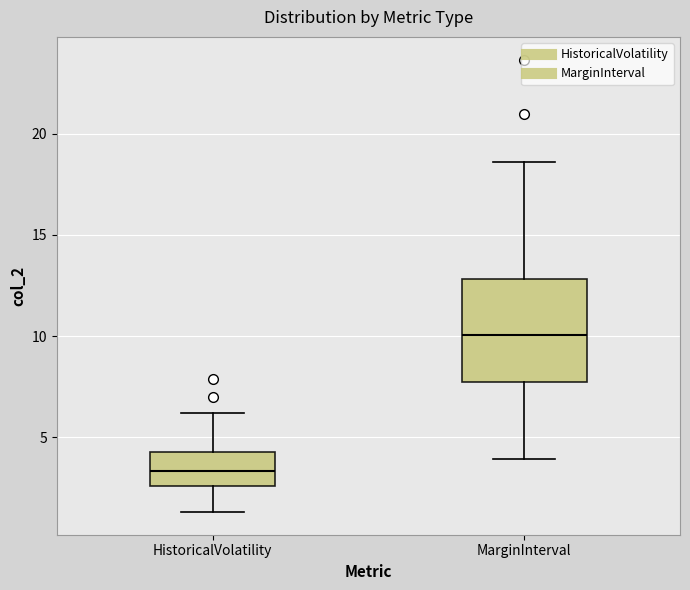

Reading left to right, transcribe this box plot: for each box, give where its median line is, the range the box spans, and where its two whiskers end, as read against the y-axis. The values are not printed on the chart, so give them approximately, as read against the axis.

HistoricalVolatility: median 3.5, box 2.5 to 4.5, whiskers 1.5 to 6.0
MarginInterval: median 10.0, box 7.5 to 13.0, whiskers 4.0 to 18.5